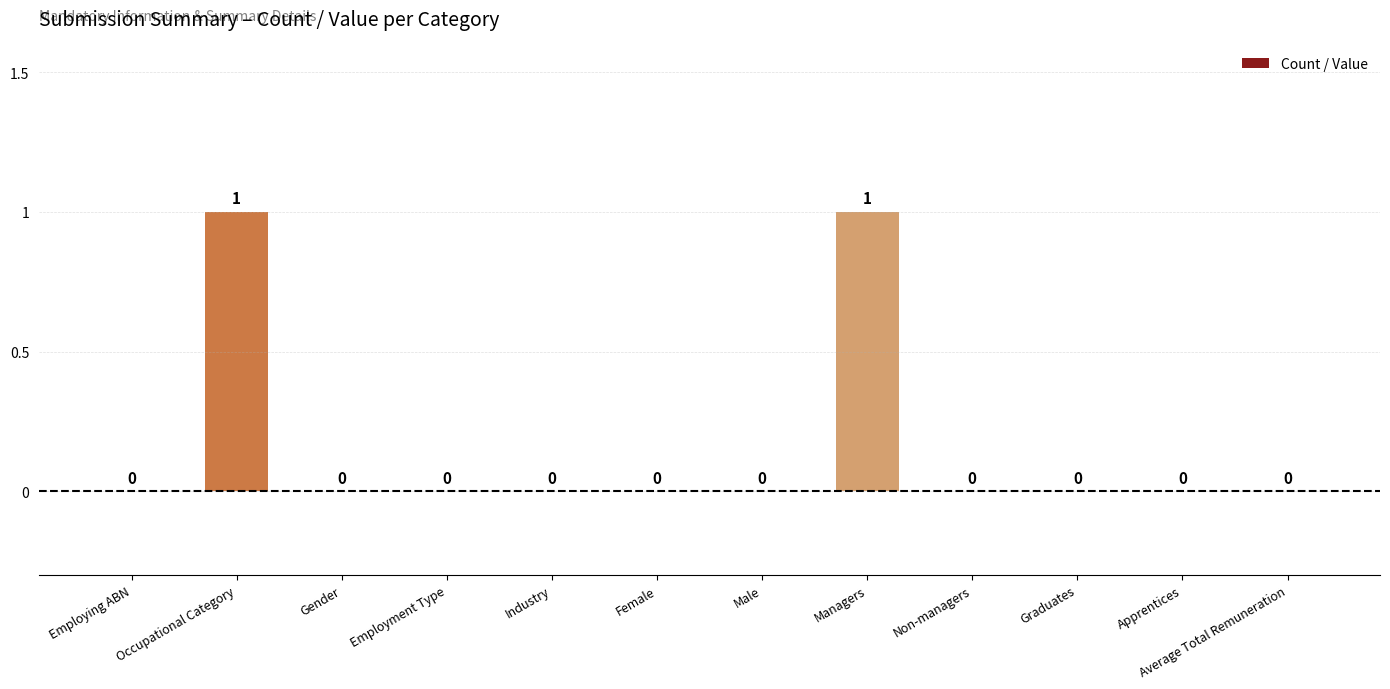

Reading right to left, list all the values displayed in this chart.

Average Total Remuneration=0	Apprentices=0	Graduates=0	Non-managers=0	Managers=1	Male=0	Female=0	Industry=0	Employment Type=0	Gender=0	Occupational Category=1	Employing ABN=0